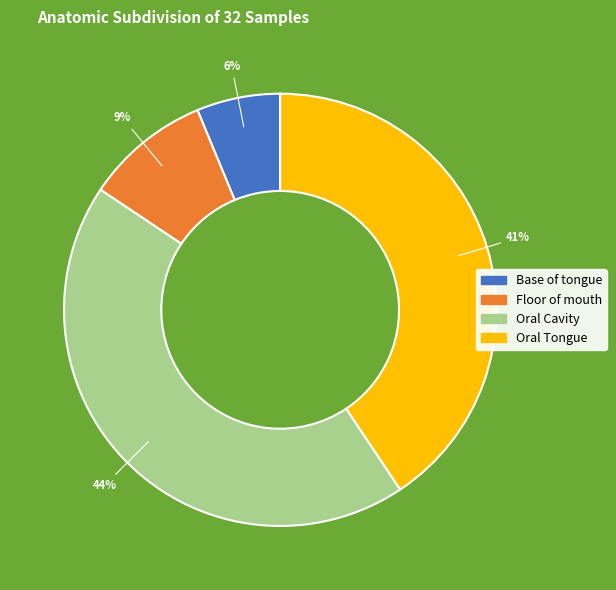

To the nearest percent, what is the average slice percentage?

25%